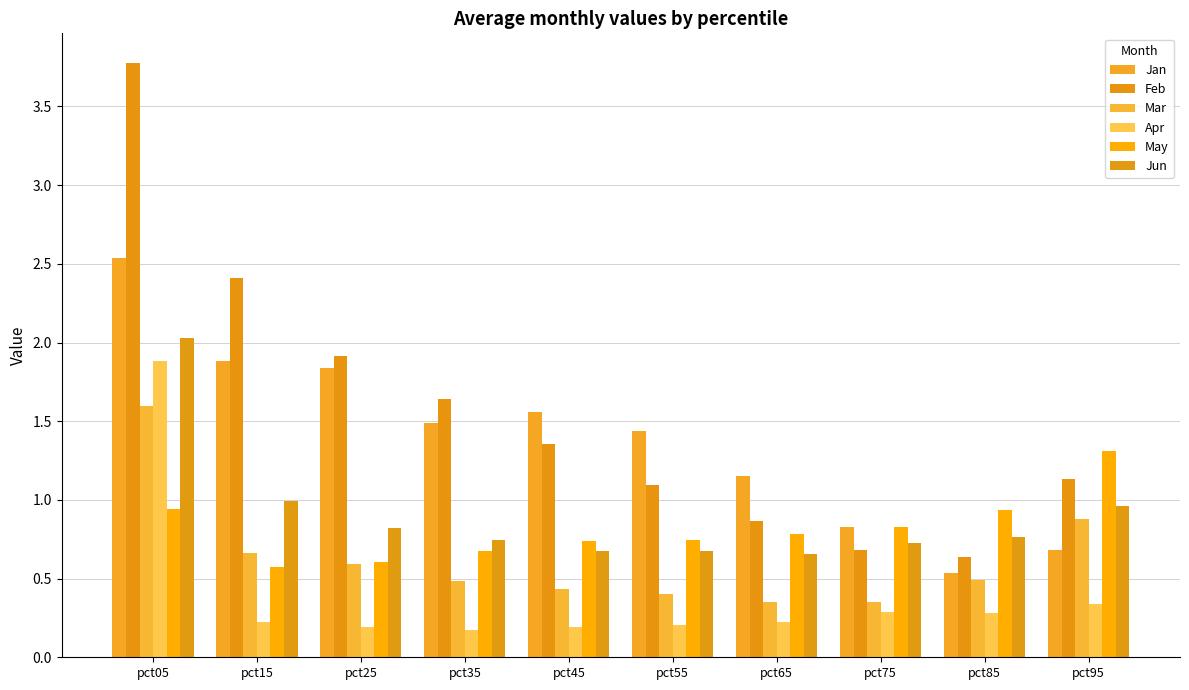

Between pct25 and pct95, which series saw the biggest shift?

Jan